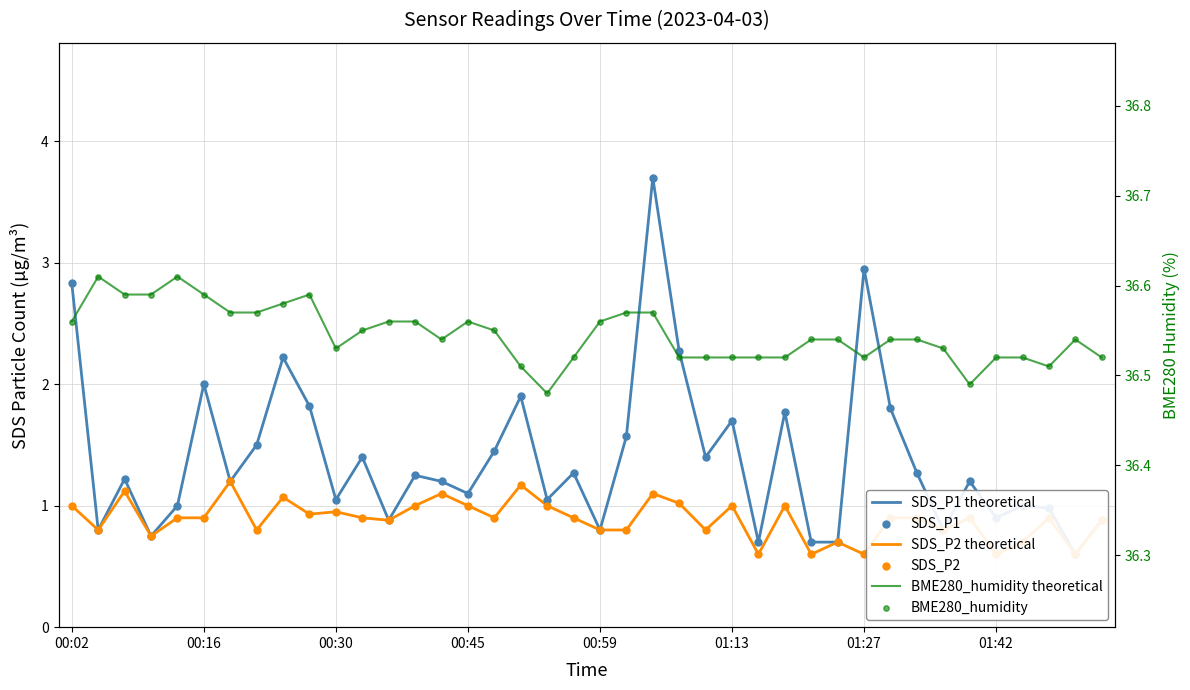

At how many categories does at least one series exceed 19?

40